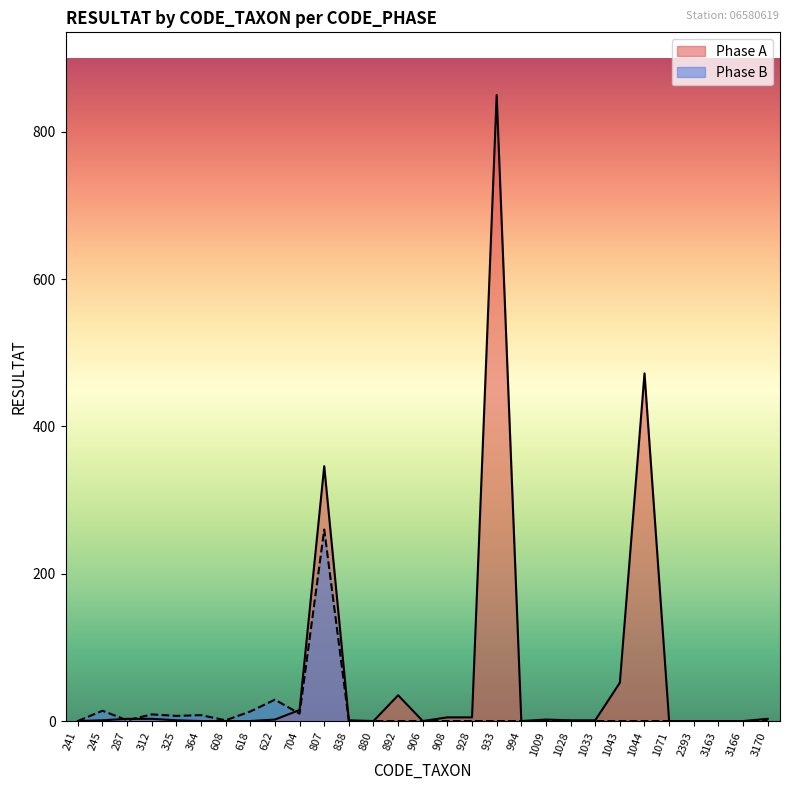

At which category is the sum across all series the highest?

933